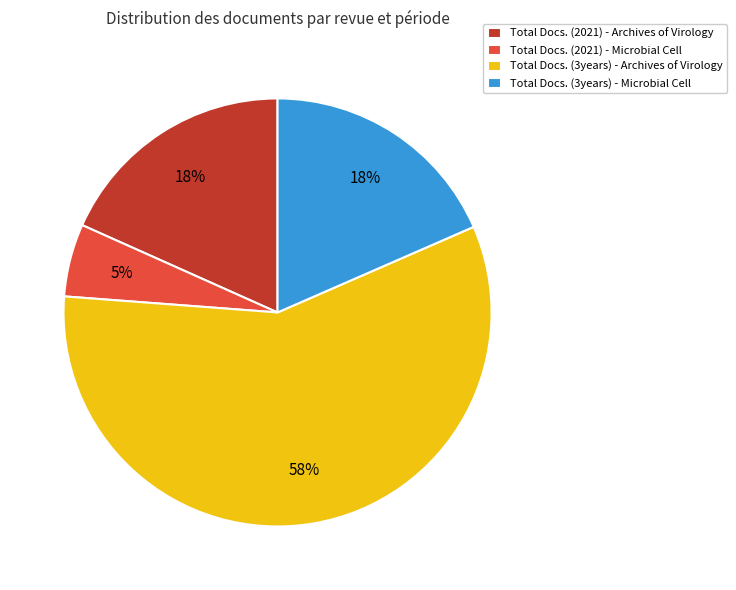

The Total Docs. (2021) - Microbial Cell slice represents 13% of the pie. True or false?

False